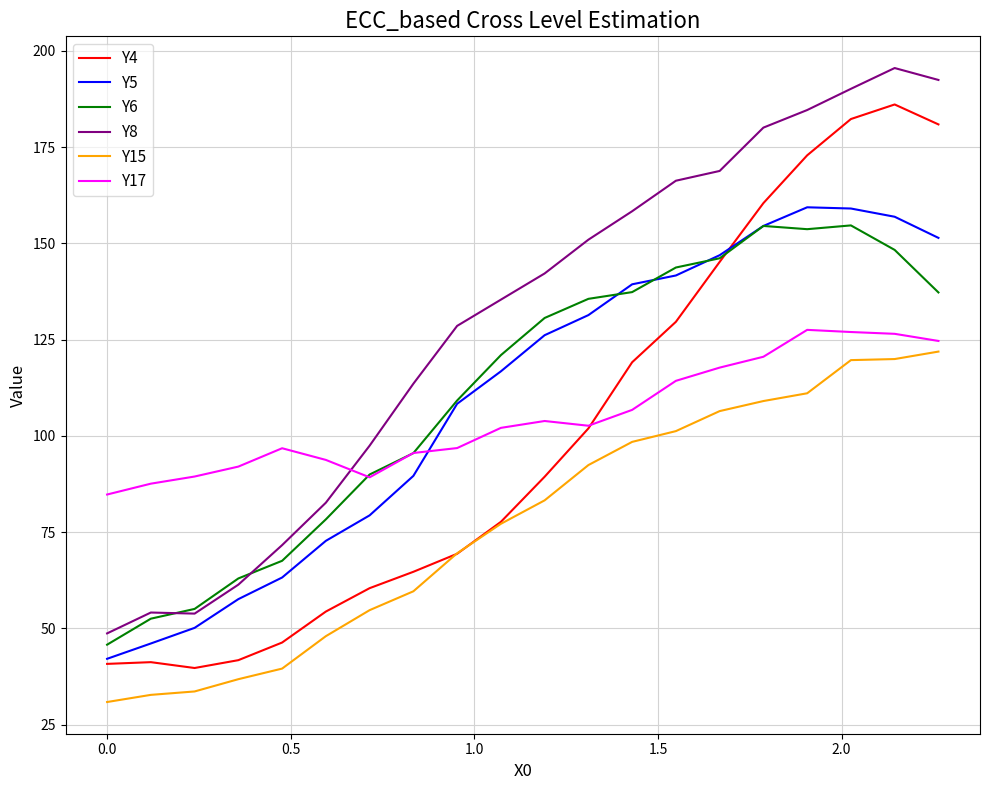

What is the highest value of the Y5 series?

159.3